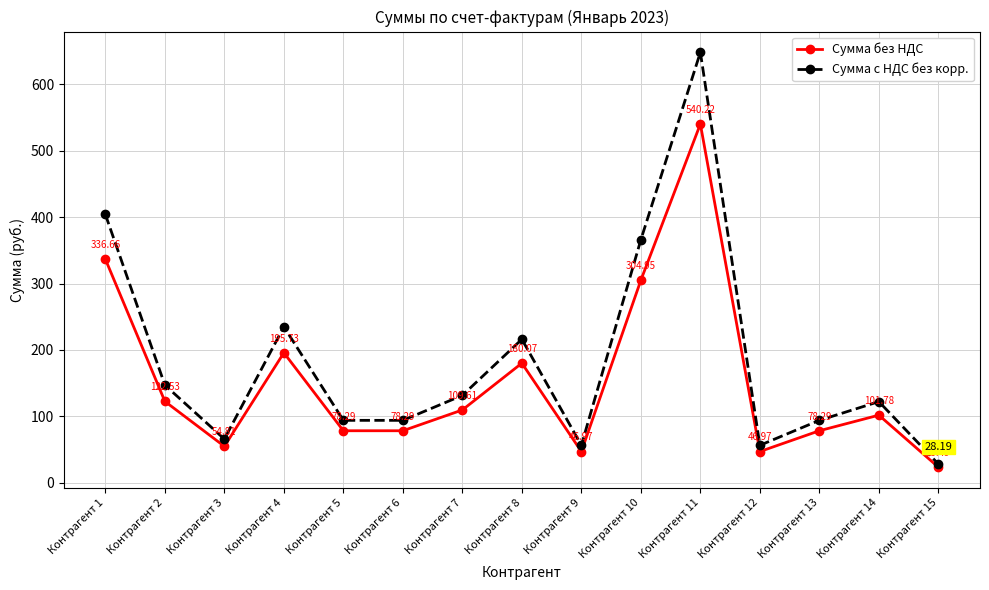

How many values in the Сумма с НДС без корр. series are below 122?

7